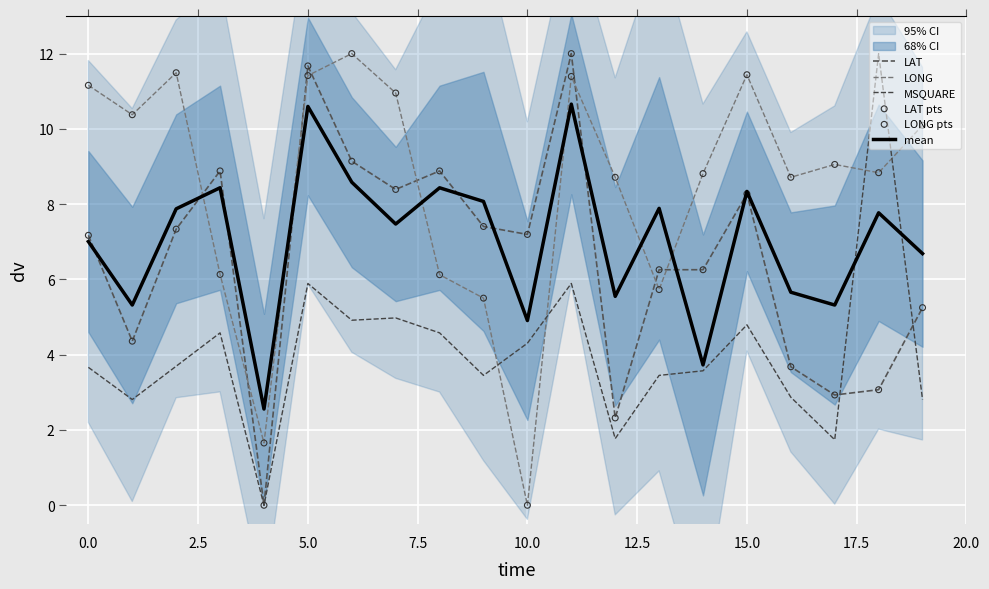

At which category is the sum across all series the highest?

11